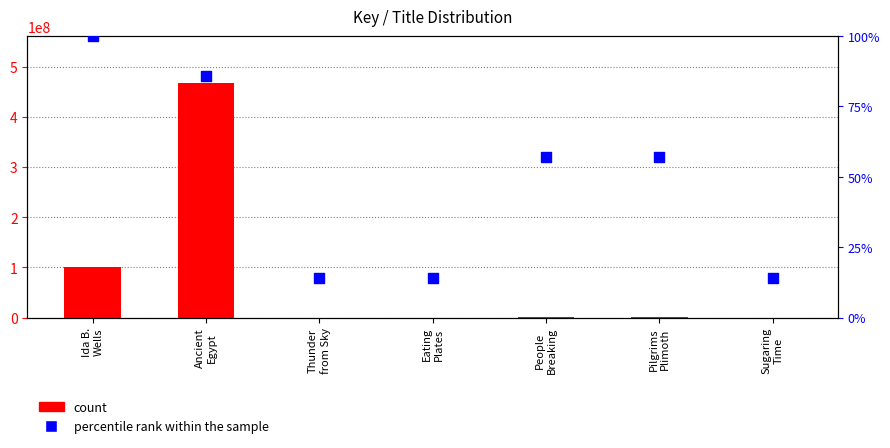

At how many categories does at least one series exceed 437274421?

1